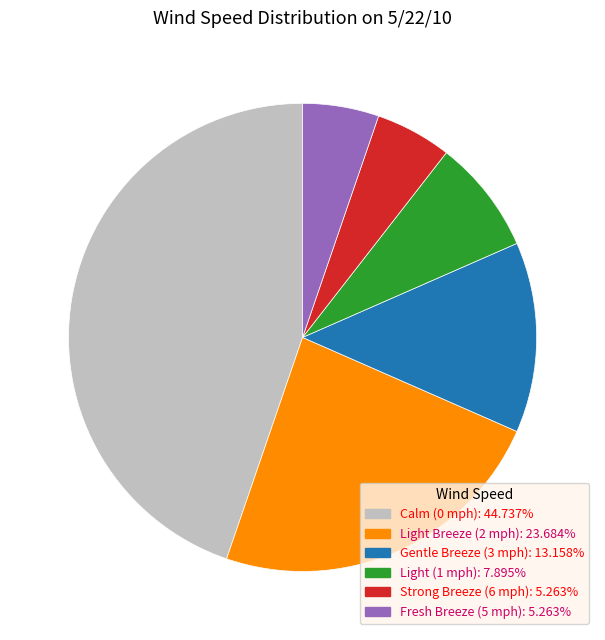

How many segments does this pie chart have?

6